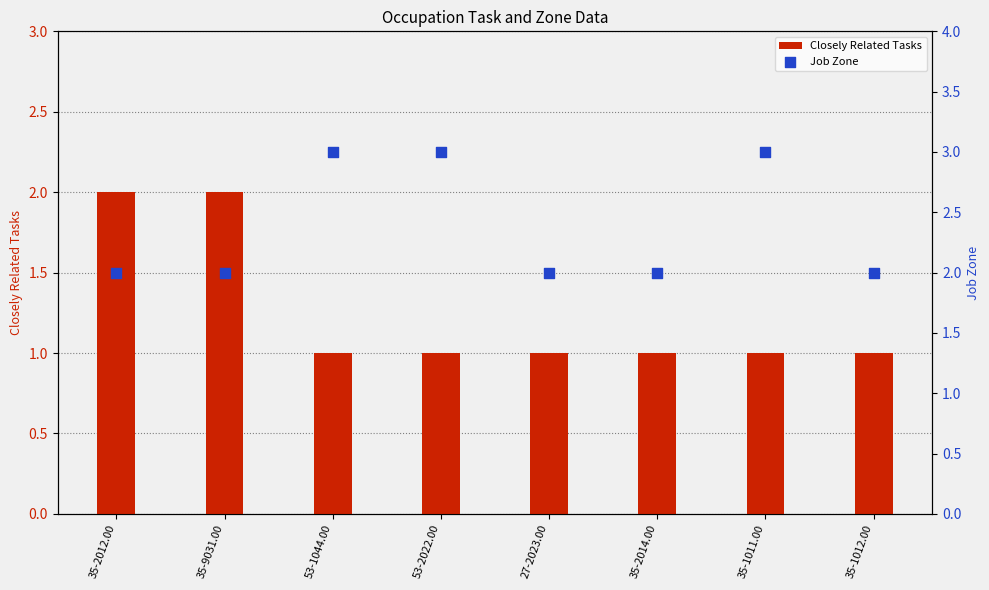

Is the value of Closely Related Tasks at 53-1044.00 greater than the value of Job Zone at 53-1044.00?

No